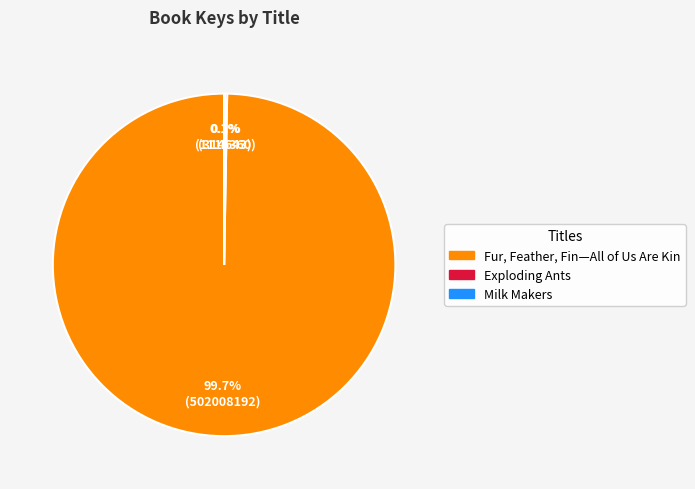

To the nearest percent, what is the average slice percentage?

33%